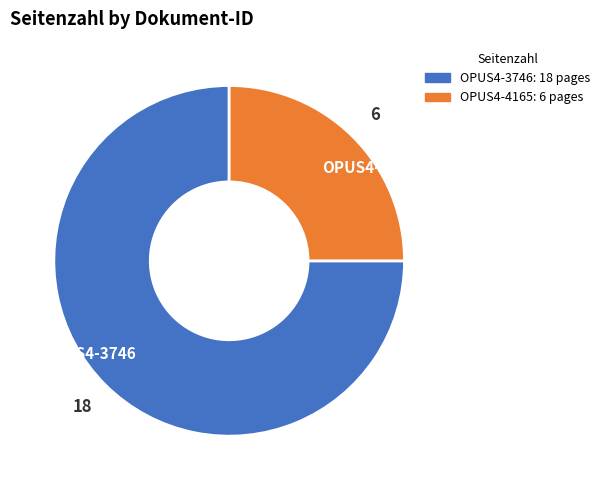

Which slice is the largest?

OPUS4-3746